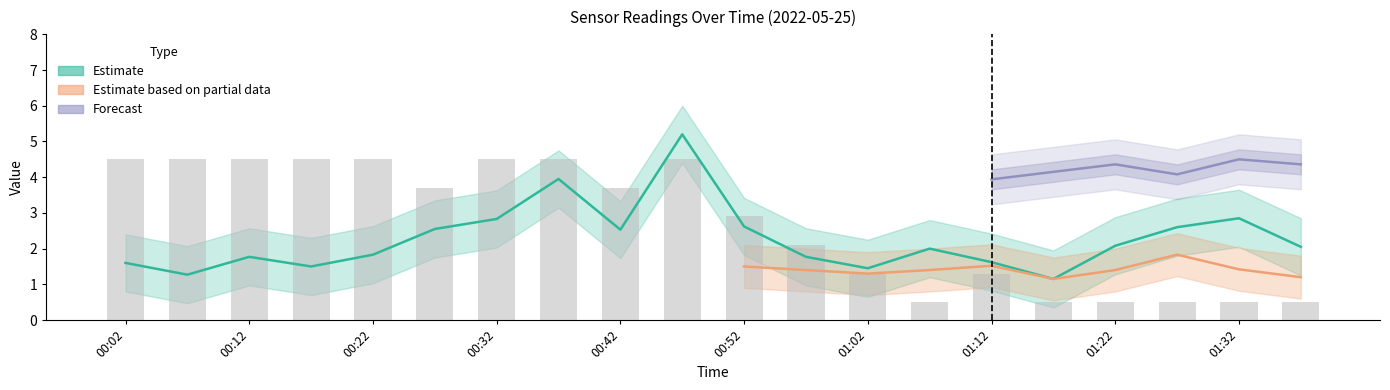

List the labels in order of SDS_P1 value, smallest first.

01:17, 00:07, 01:02, 00:17, 00:02, 01:12, 00:12, 00:57, 00:22, 01:07, 01:37, 01:22, 00:42, 00:27, 01:27, 00:52, 00:32, 01:32, 00:37, 00:47